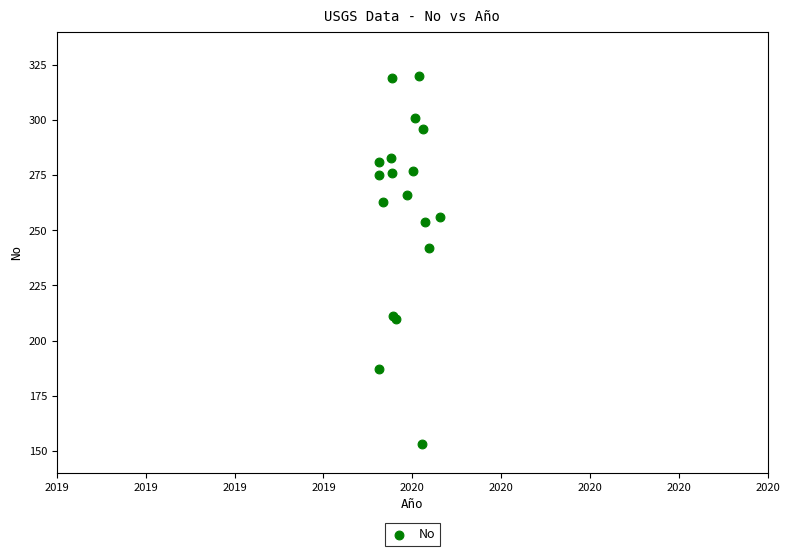

What Y value in the scatter plot is closest to 236?

242